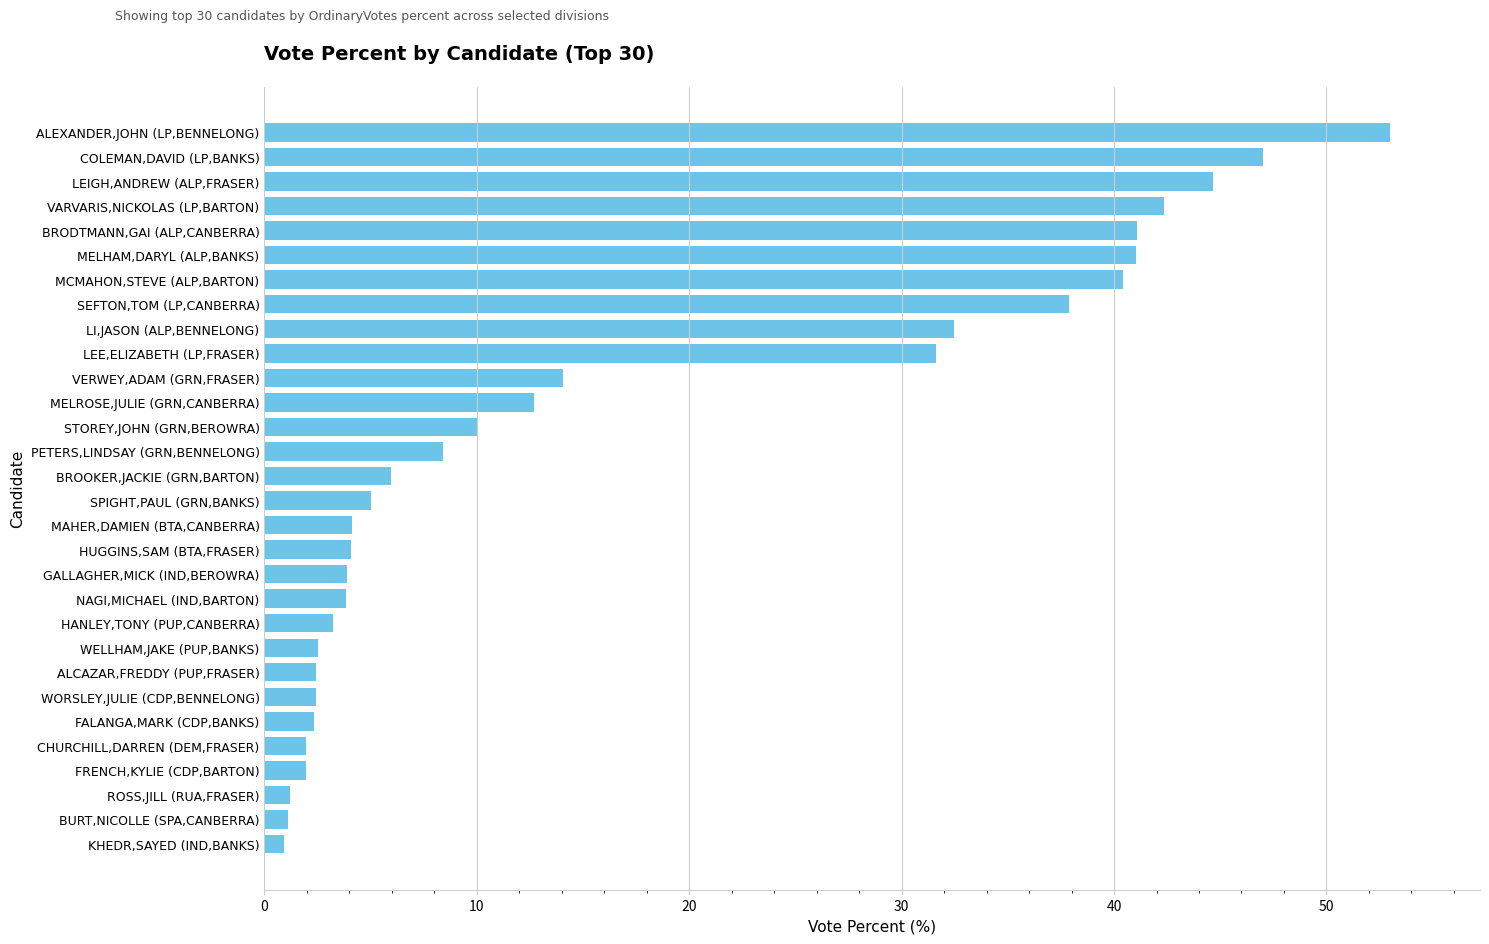

The chart shows a value of 1.8 at GALLAGHER,MICK (IND,BEROWRA). True or false?

False